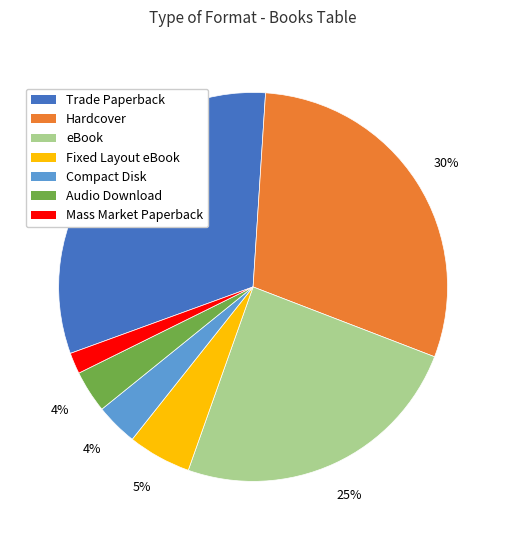

What percentage is the Fixed Layout eBook slice, to the nearest percent?

5%